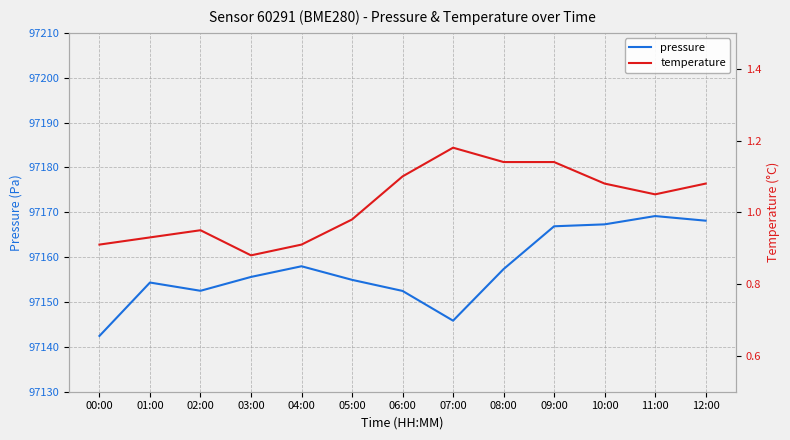

What is the label of the 7th point from the left?

06:00